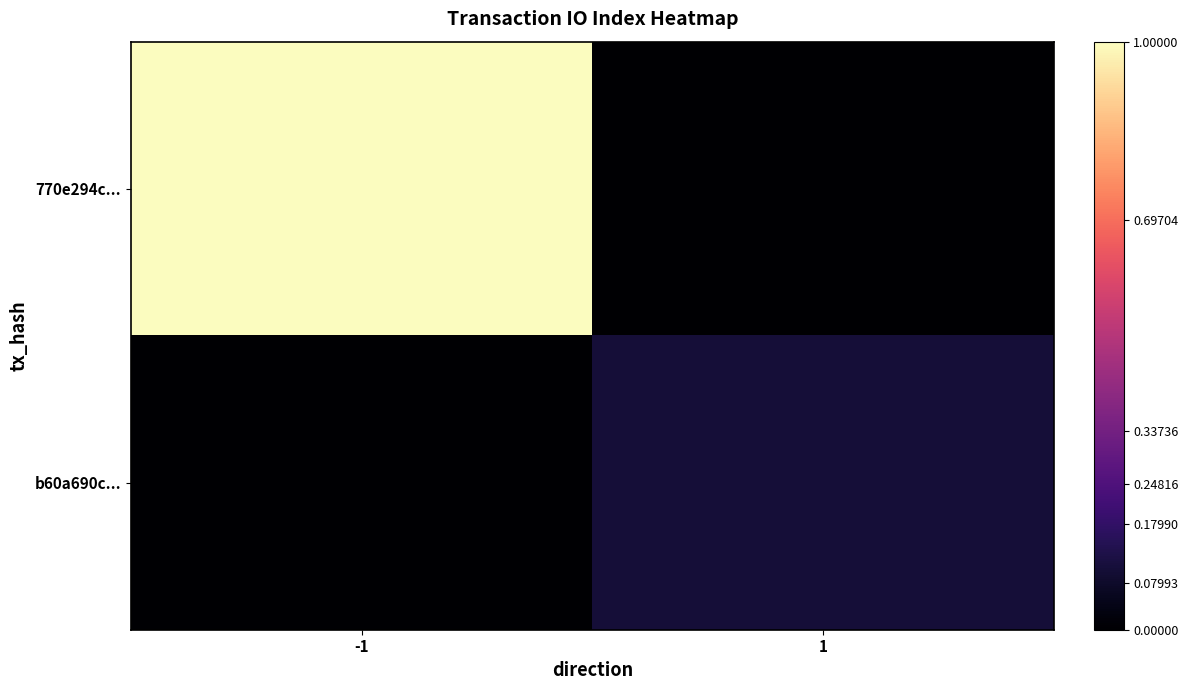

Reading right to left, what are all the values shown in this chart?

770e294c...: 1=0.0	-1=1.0
b60a690c...: 1=0.1	-1=0.0